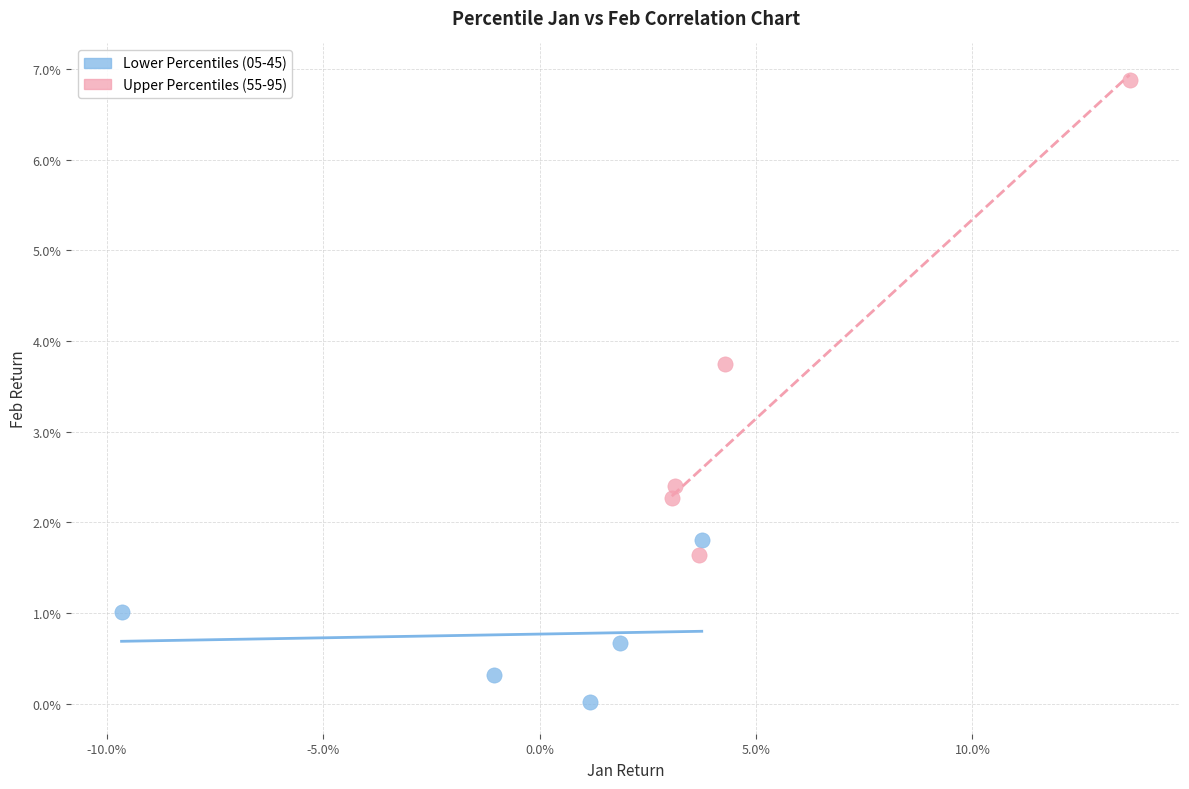

Which series reaches the minimum Y coordinate?

Lower Percentiles (05-45)